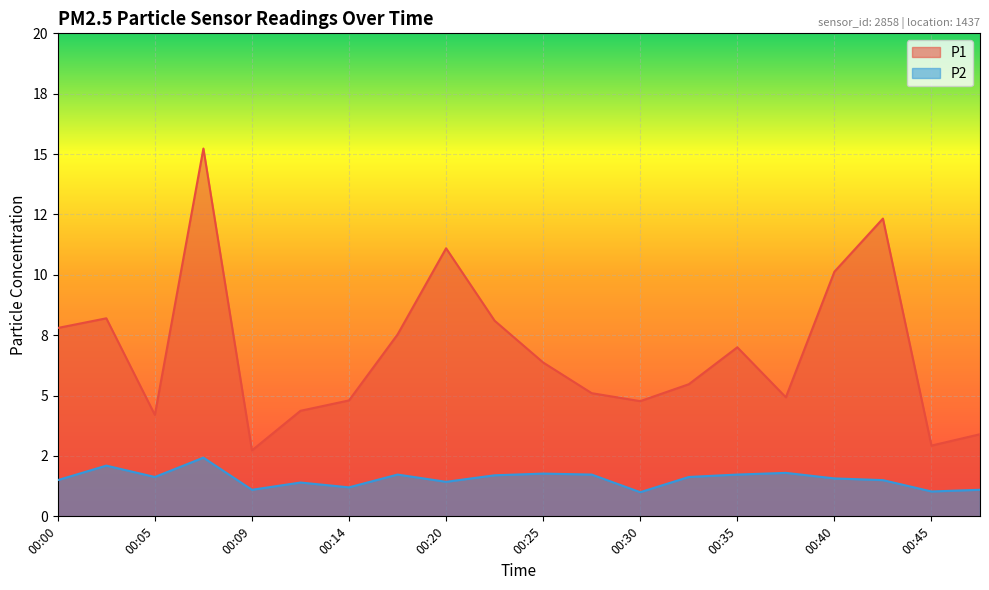

Which series changed the most between 00:30 and 00:37?

P2